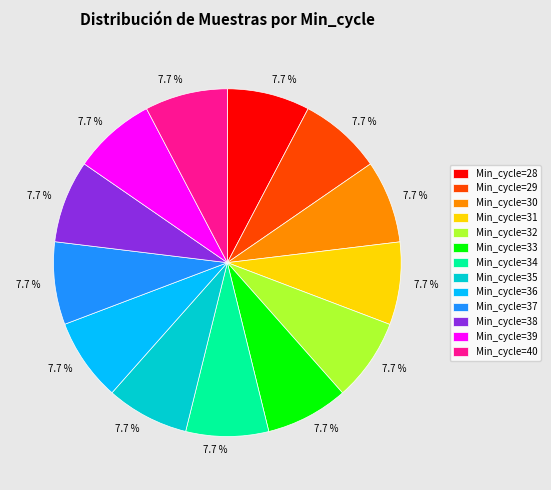

Is there a majority slice in this chart?

No